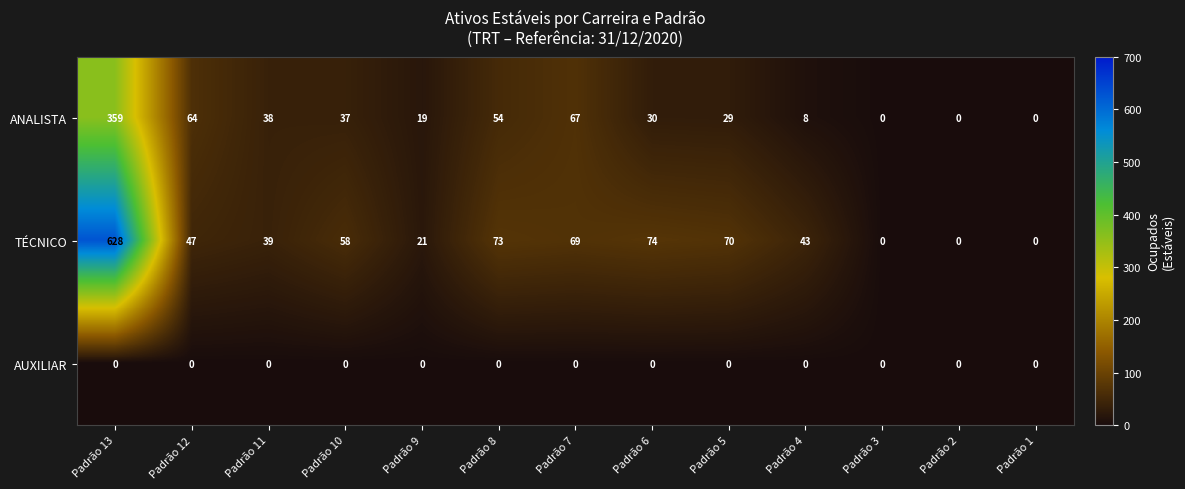

The TÉCNICO series shows 119 at Padrão 5. True or false?

False